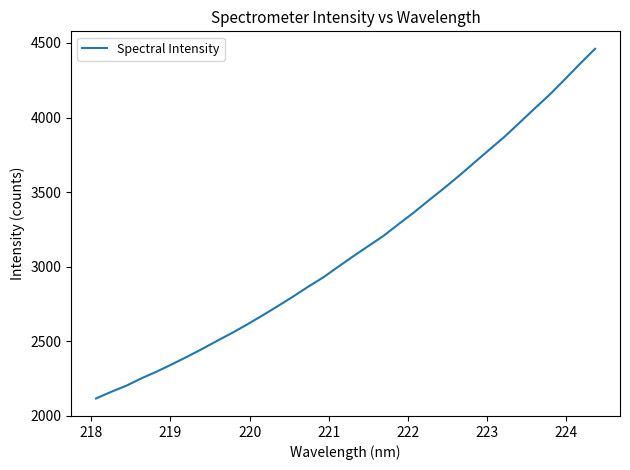

What is the minimum value shown in the chart?

2115.2